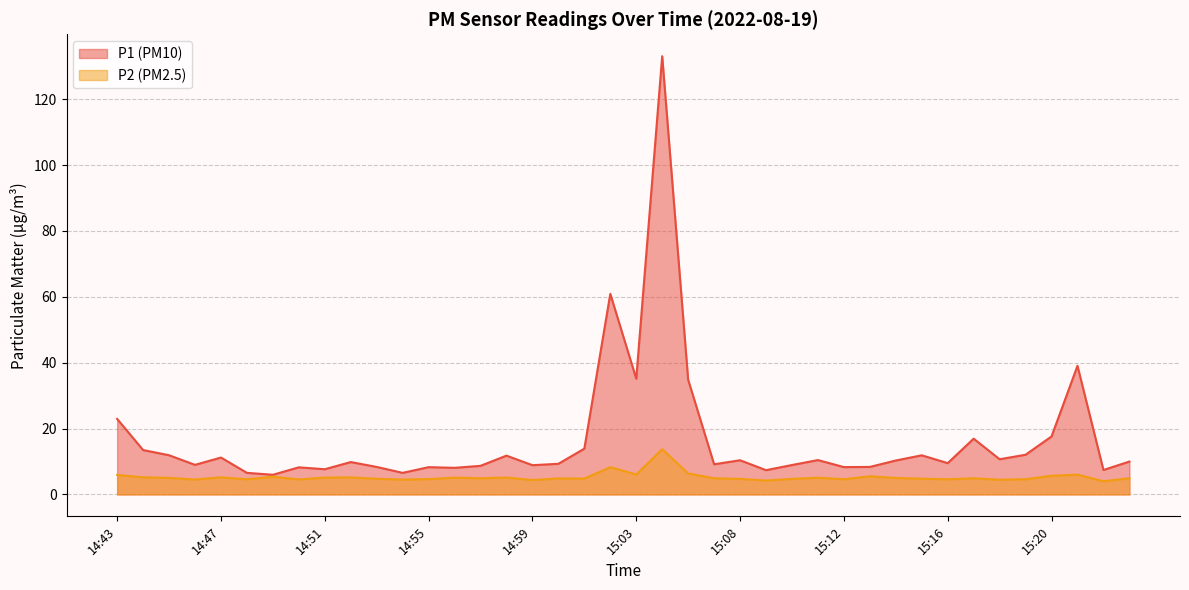

What is the greatest value displayed?

133.1